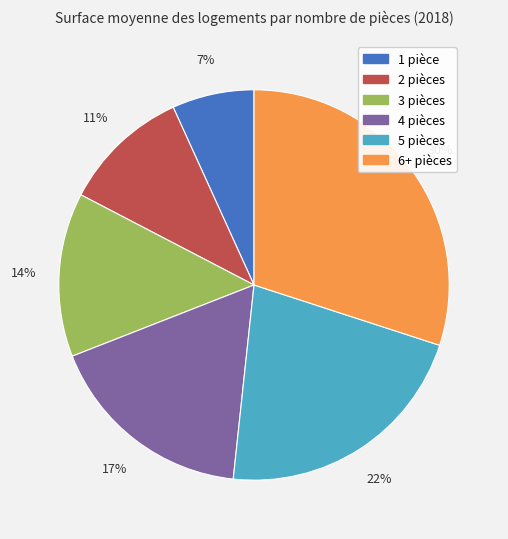

What percentage is the 3 pièces slice, to the nearest percent?

14%